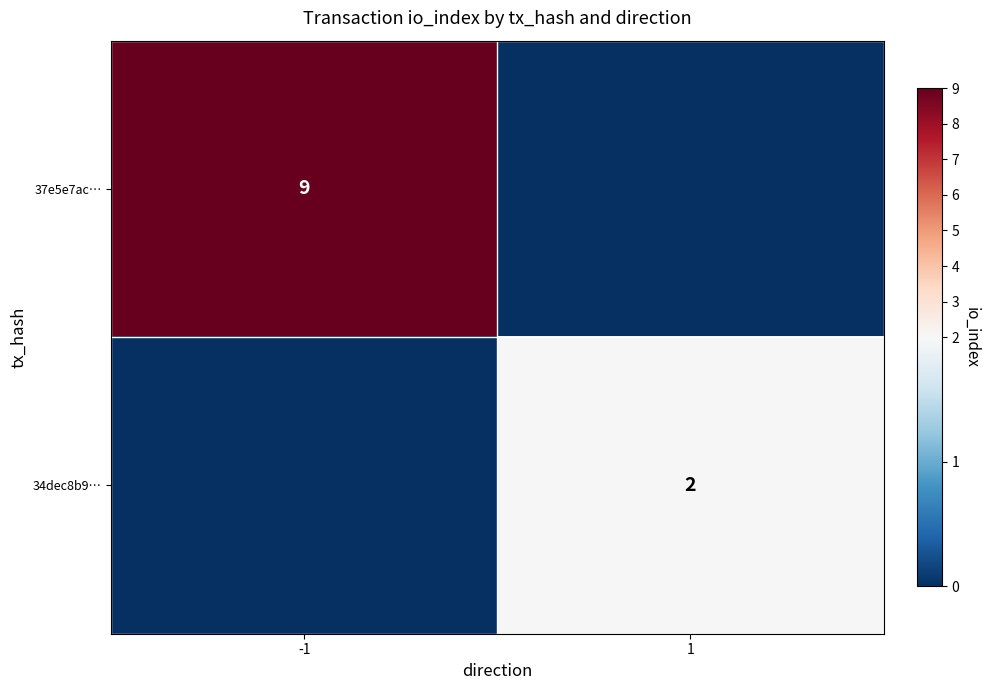

The 37e5e7ac… series shows 2 at -1. True or false?

False